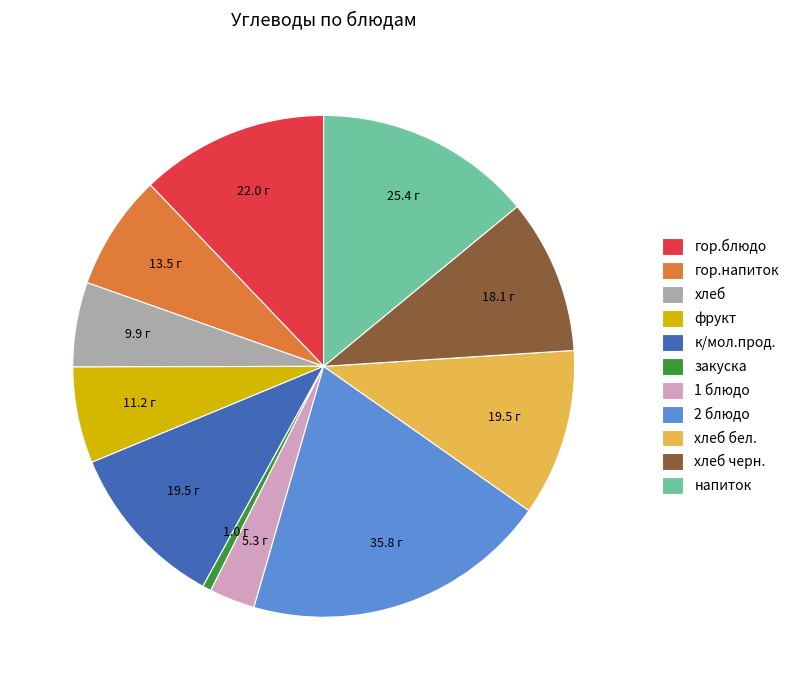

What is the largest slice in the pie chart?

2 блюдо